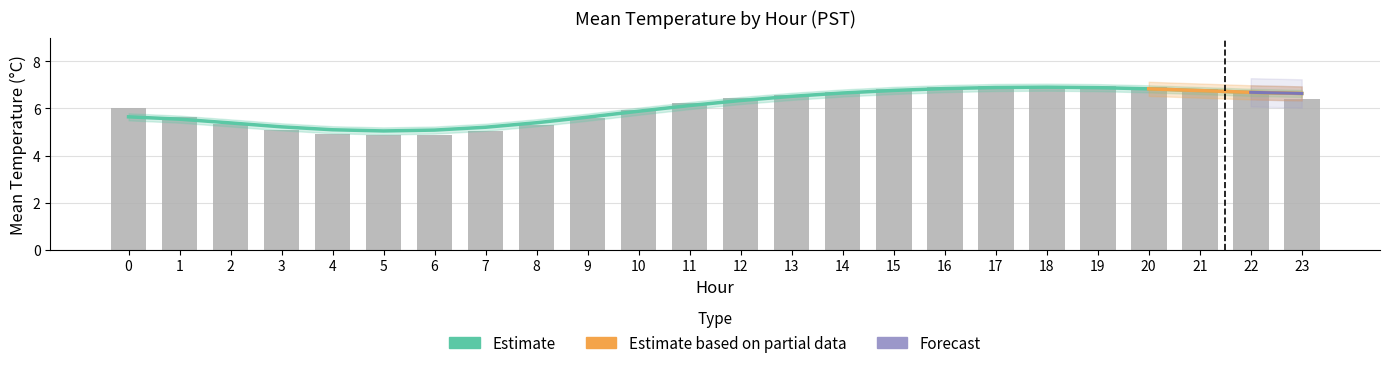

What is the average value?

6.1